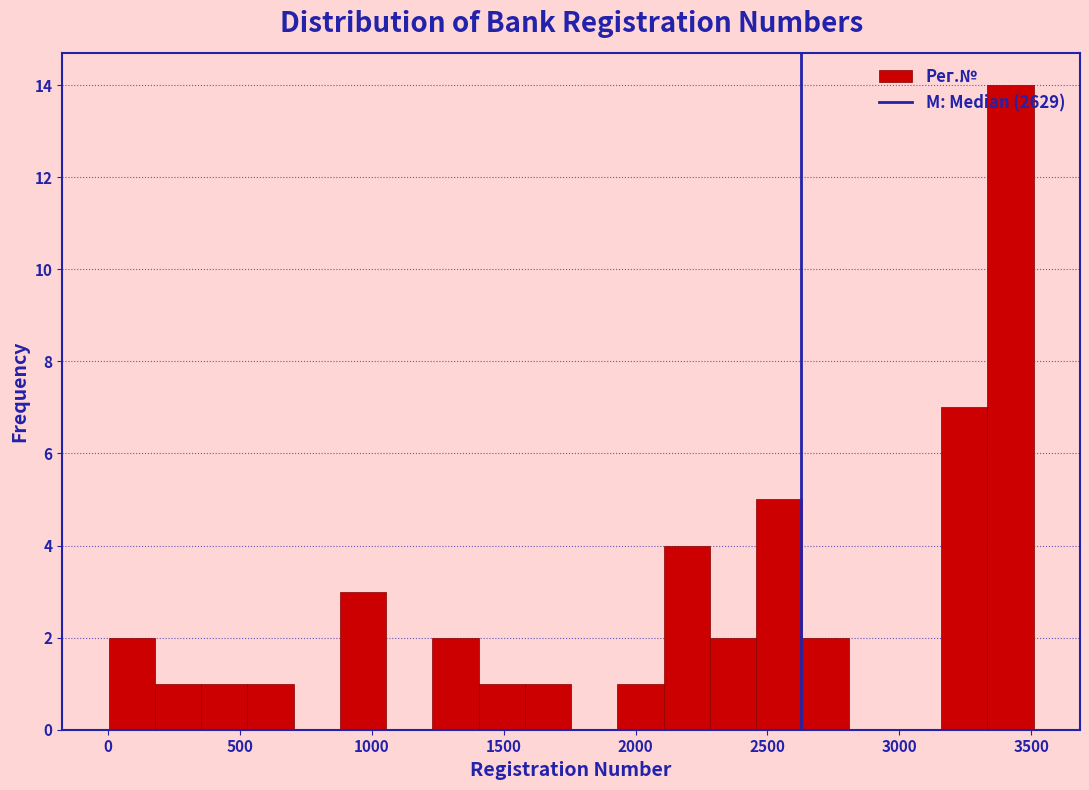

Around what value on the x-axis is the tallest bar? Give the approximate position of its centre, as read against the axis.

3400